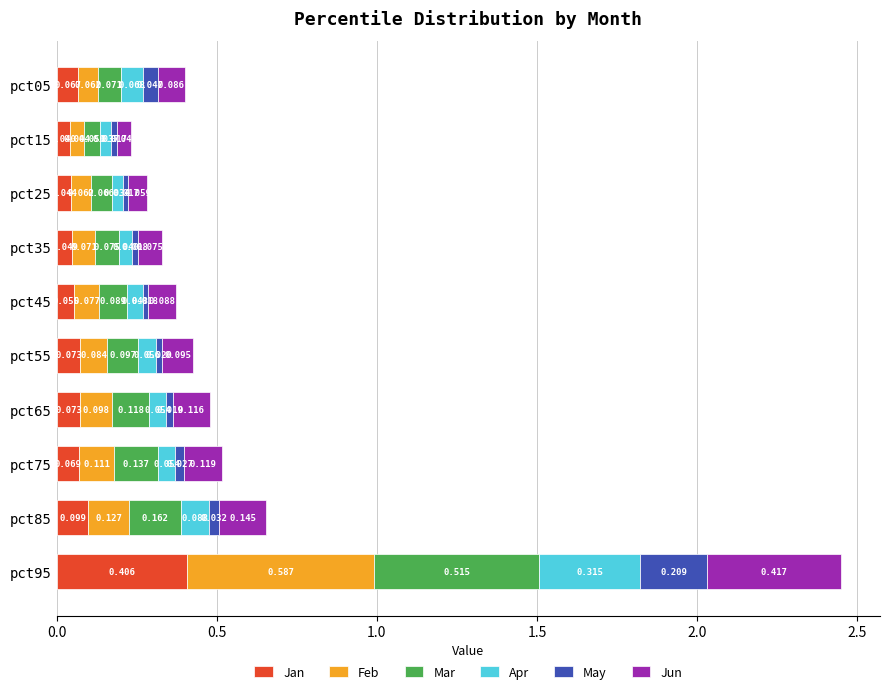

At how many categories does at least one series exceed 0?

10